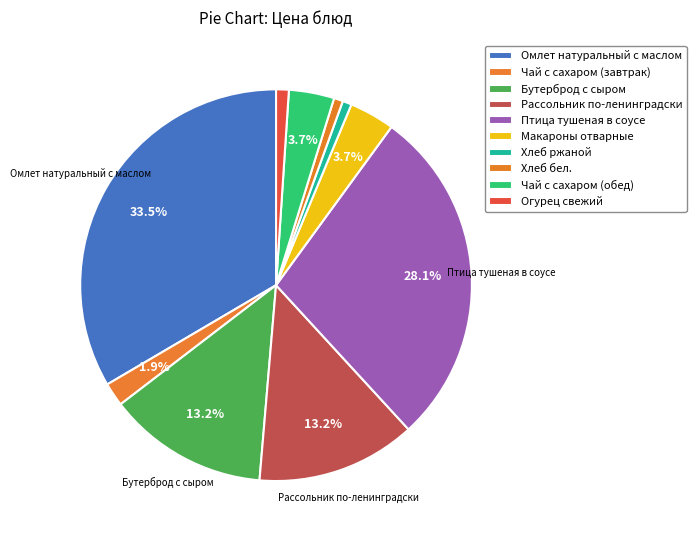

What percentage is the Птица тушеная в соусе slice, to the nearest percent?

28%